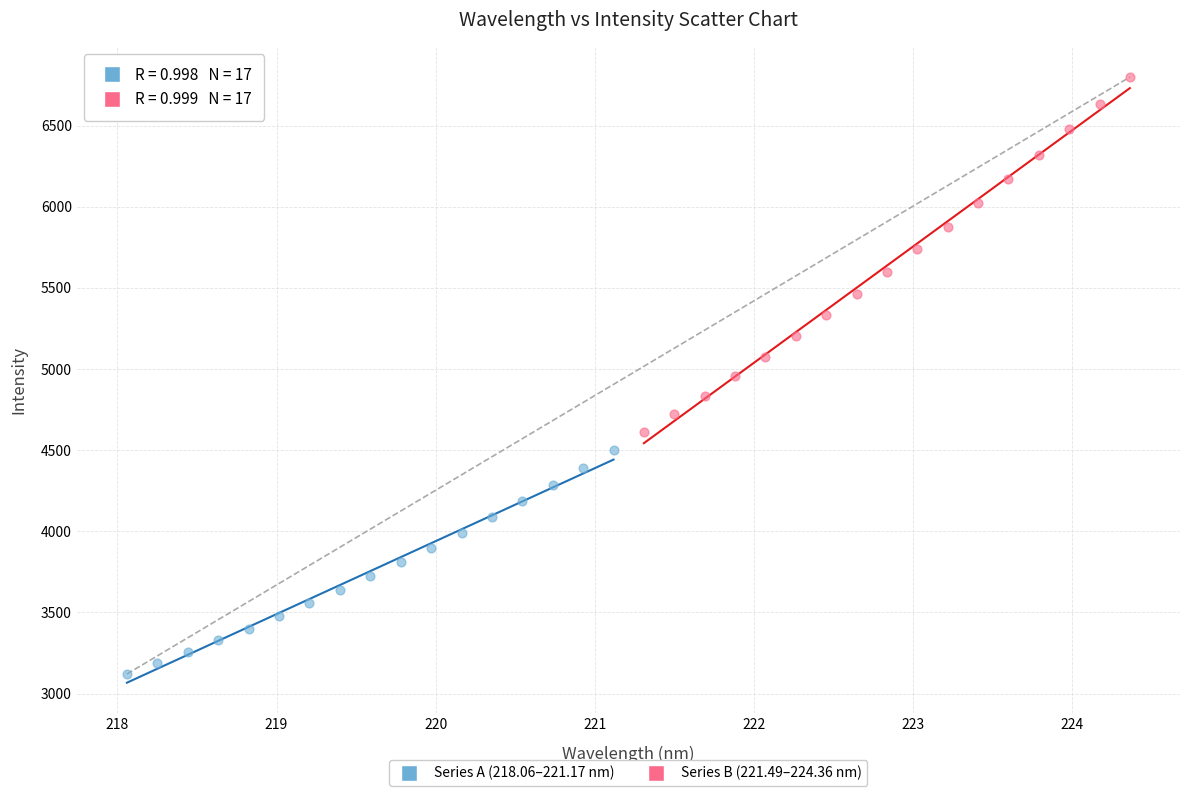

Which series reaches the maximum Y coordinate?

Series B (221.49–224.36 nm)